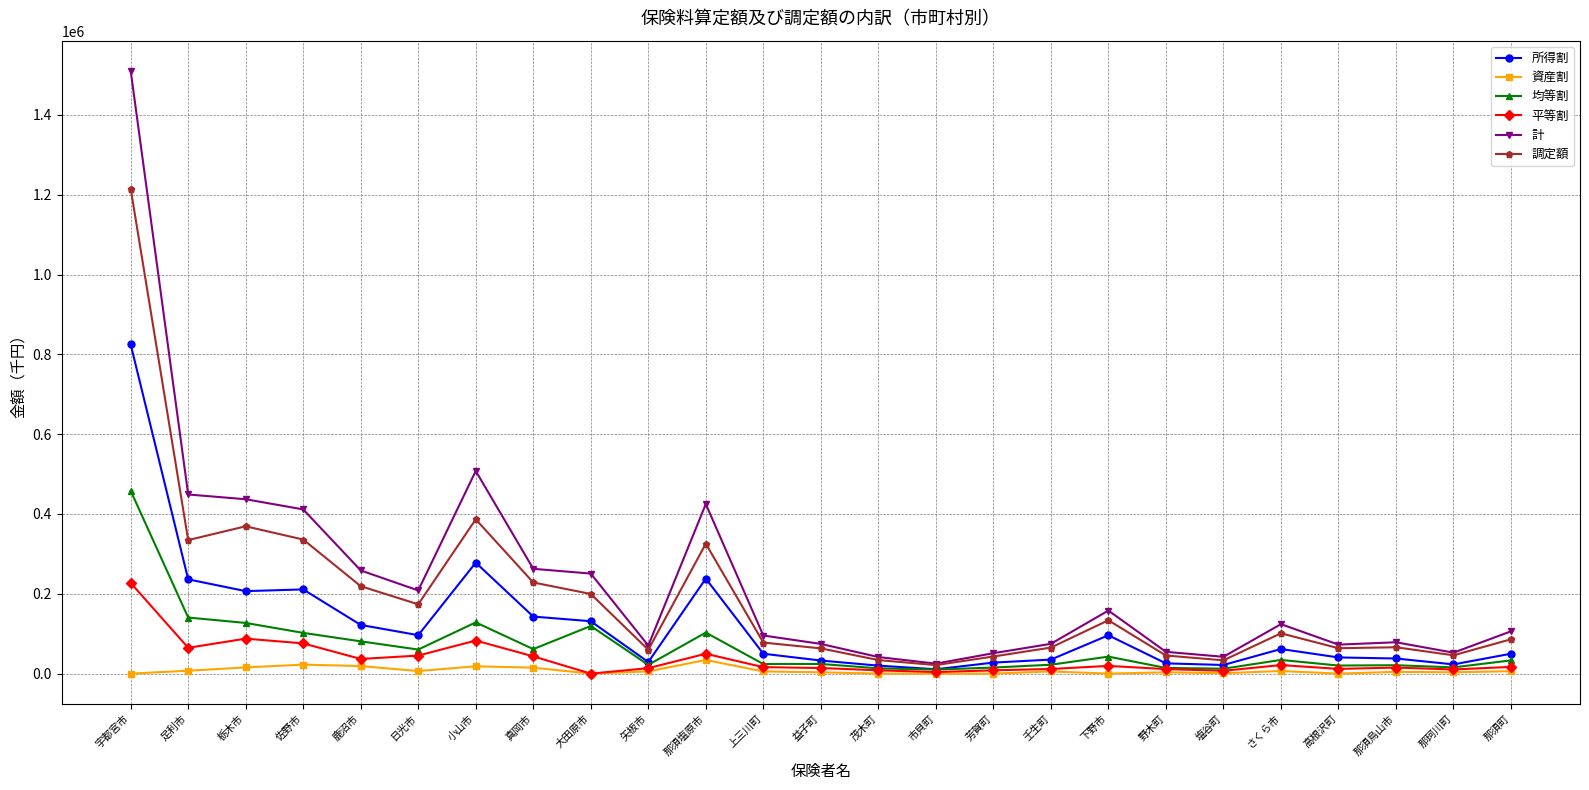

What position from the right is 足利市?

24